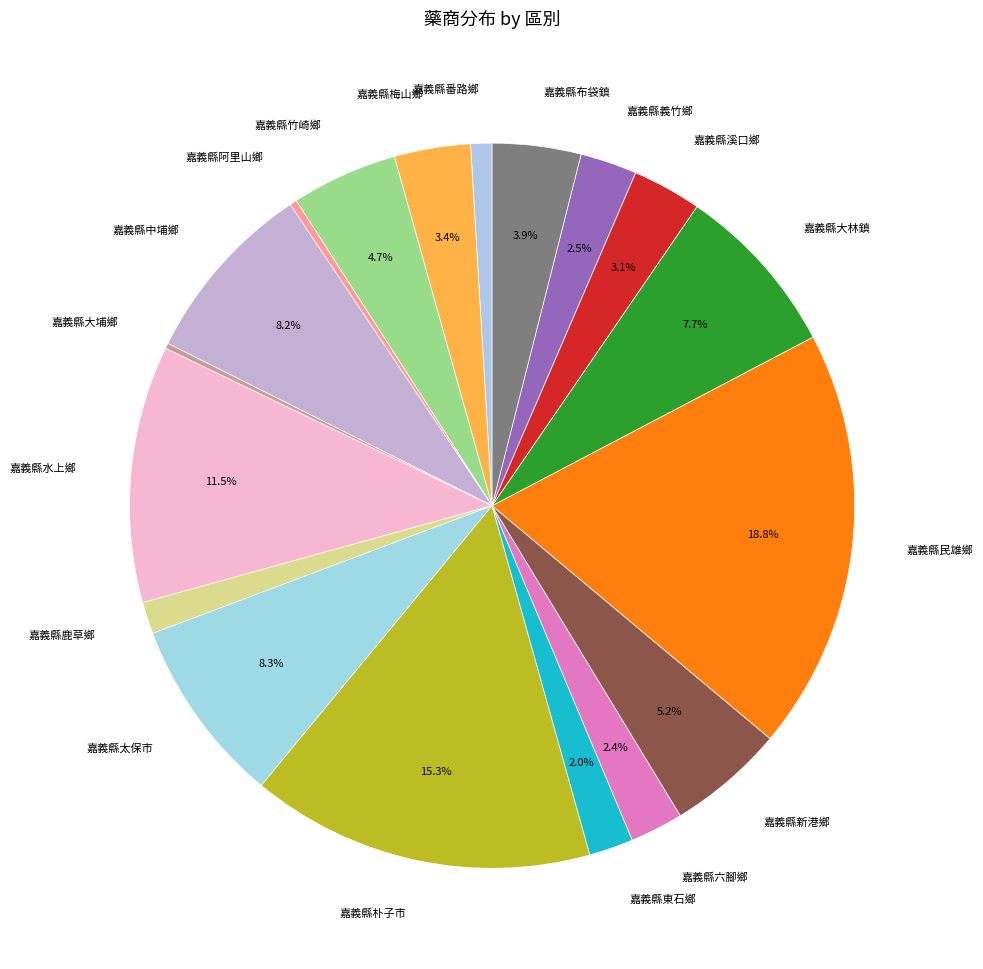

To the nearest percent, what percentage of the pie is 嘉義縣東石鄉?

2%